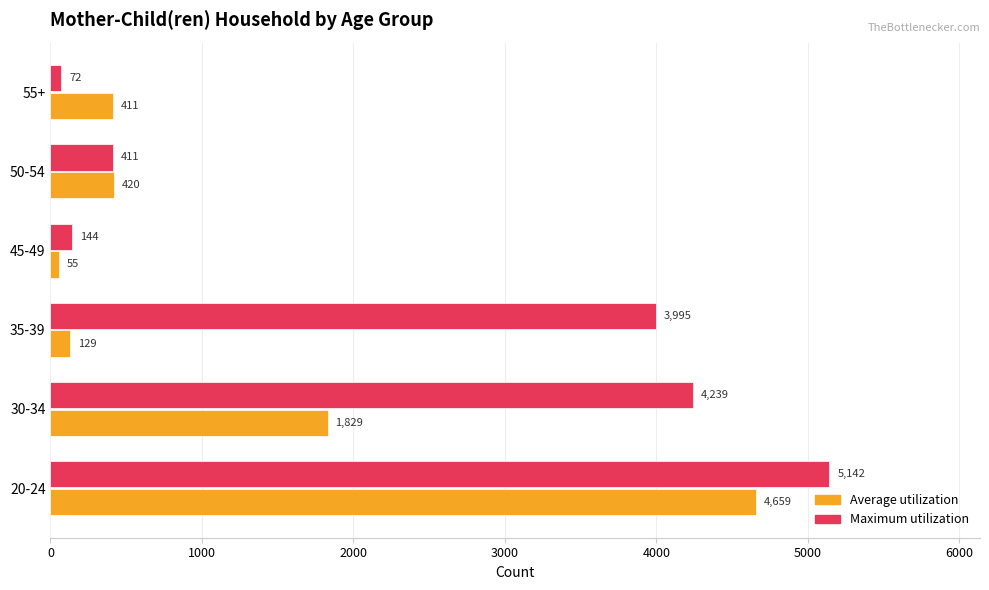

List the labels in order of Maximum utilization value, smallest first.

55+, 45-49, 50-54, 35-39, 30-34, 20-24